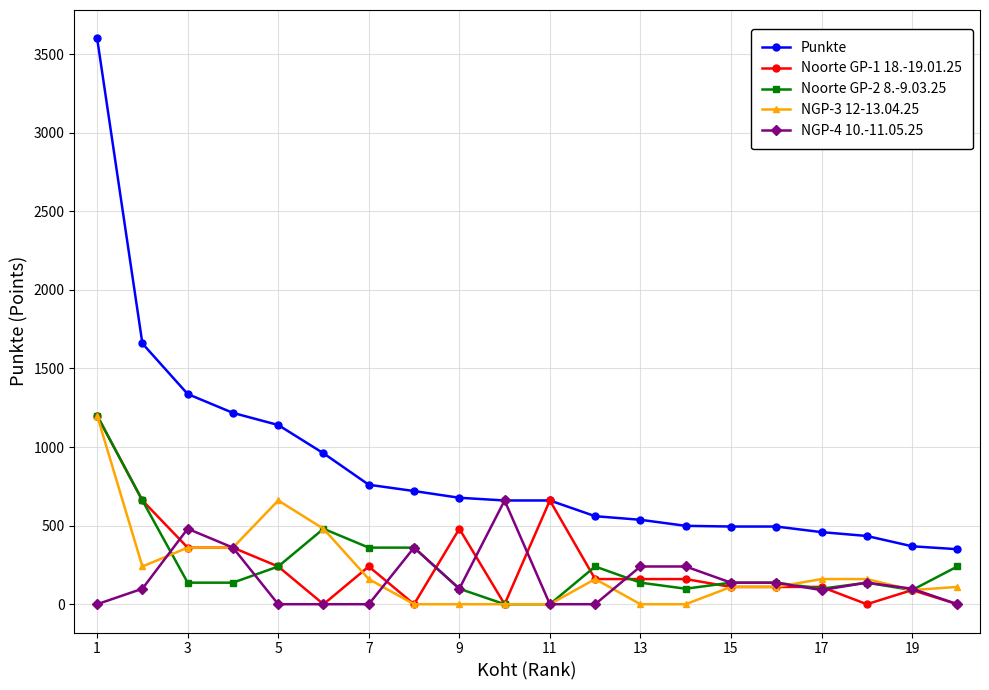

Which series has the largest total across all categories?

Punkte